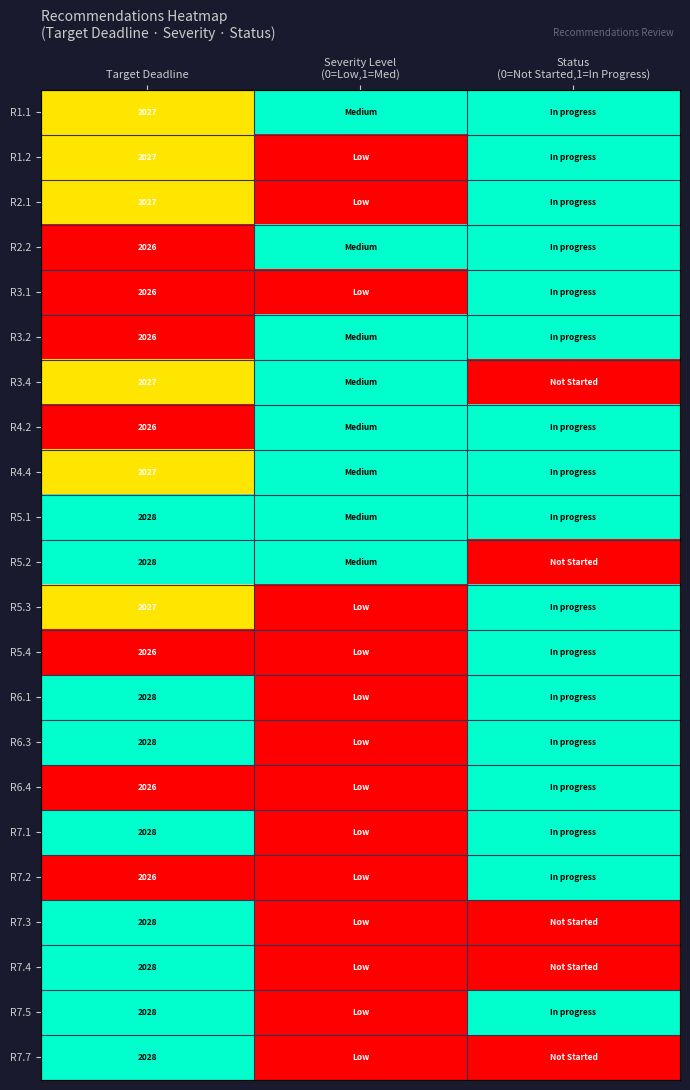

What is the total value across all series at Target Deadline?

44596